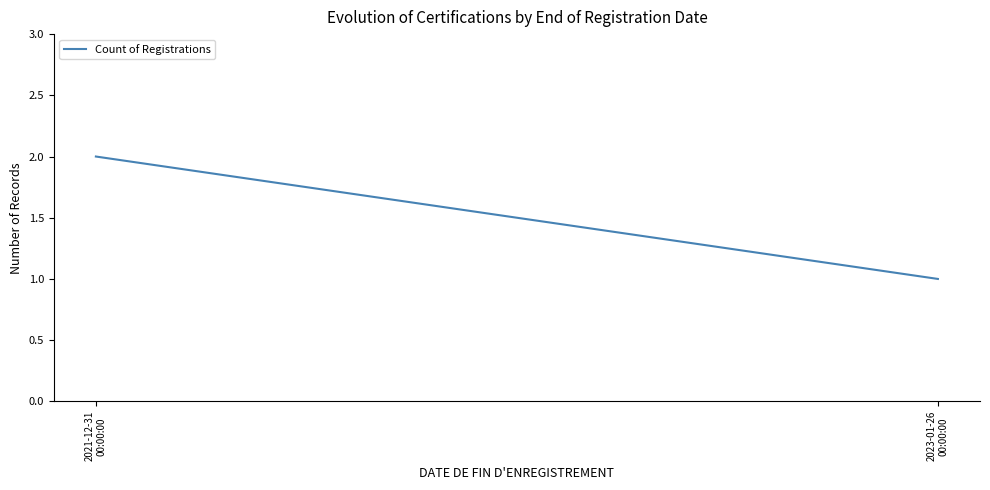

Reading right to left, extract all data points from this chart.

2023-01-26
00:00:00=1	2021-12-31
00:00:00=2